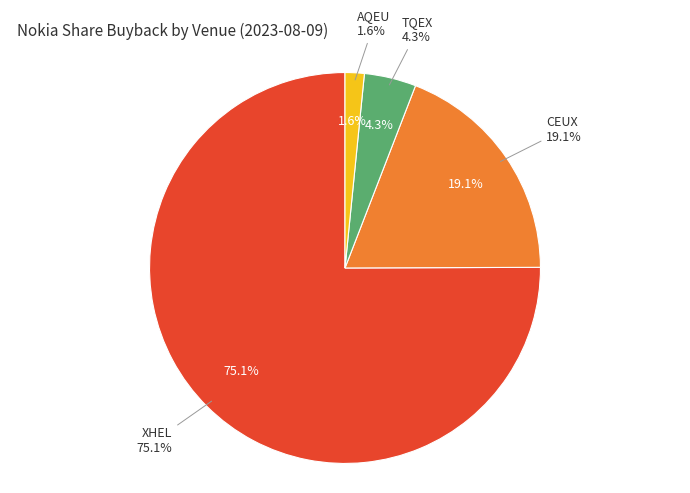

Is it true that TQEX is 4% of the pie?

True